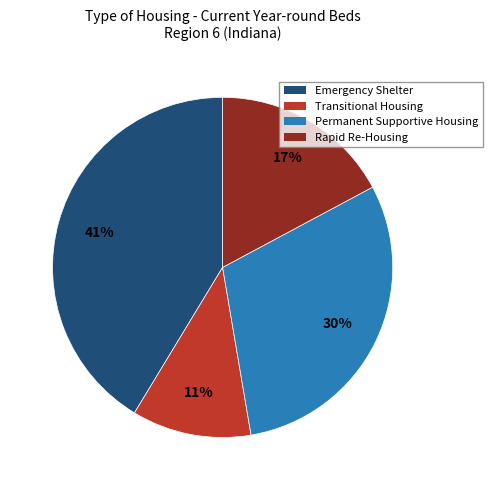

Which slice is the smallest?

Transitional Housing